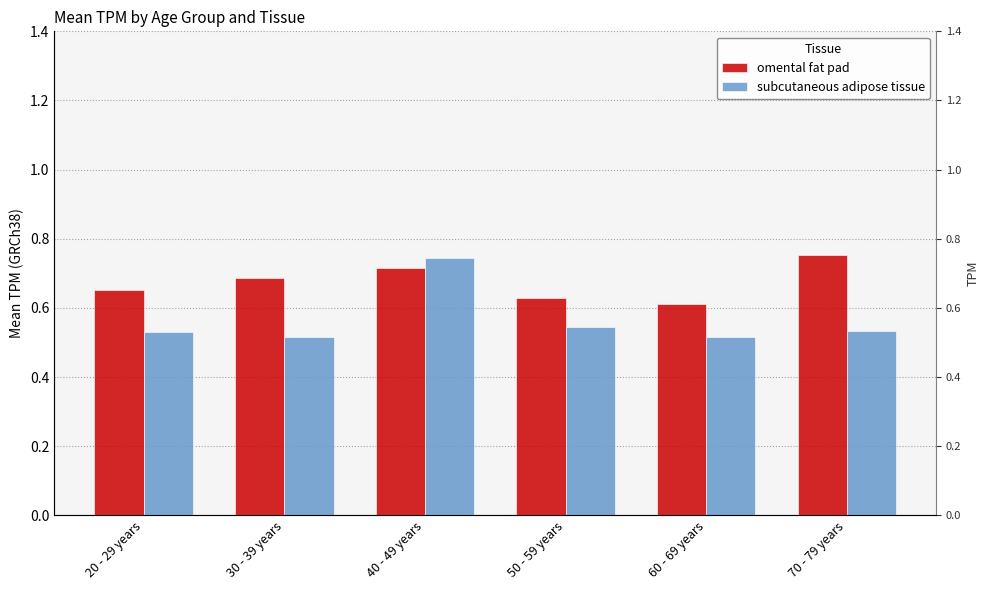

At which label is omental fat pad closest to 0?

60 - 69 years